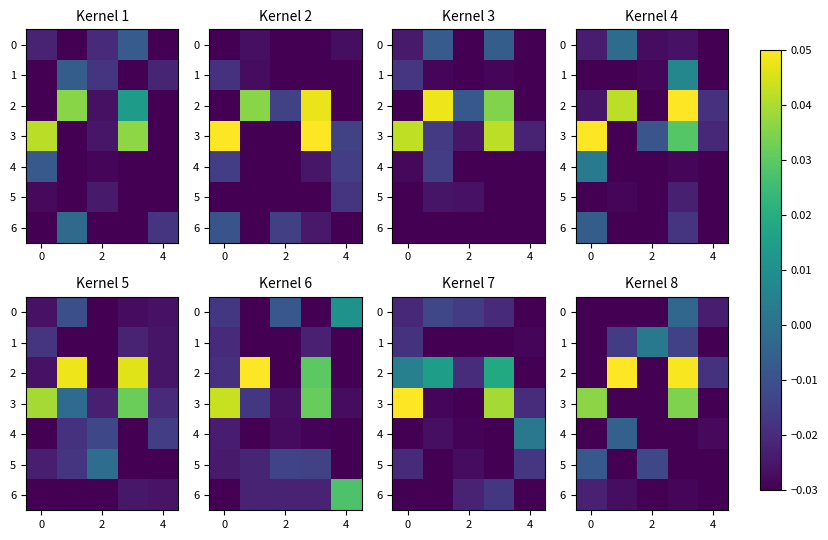

True or false: 5 has a value of -0.0 at 0.

True